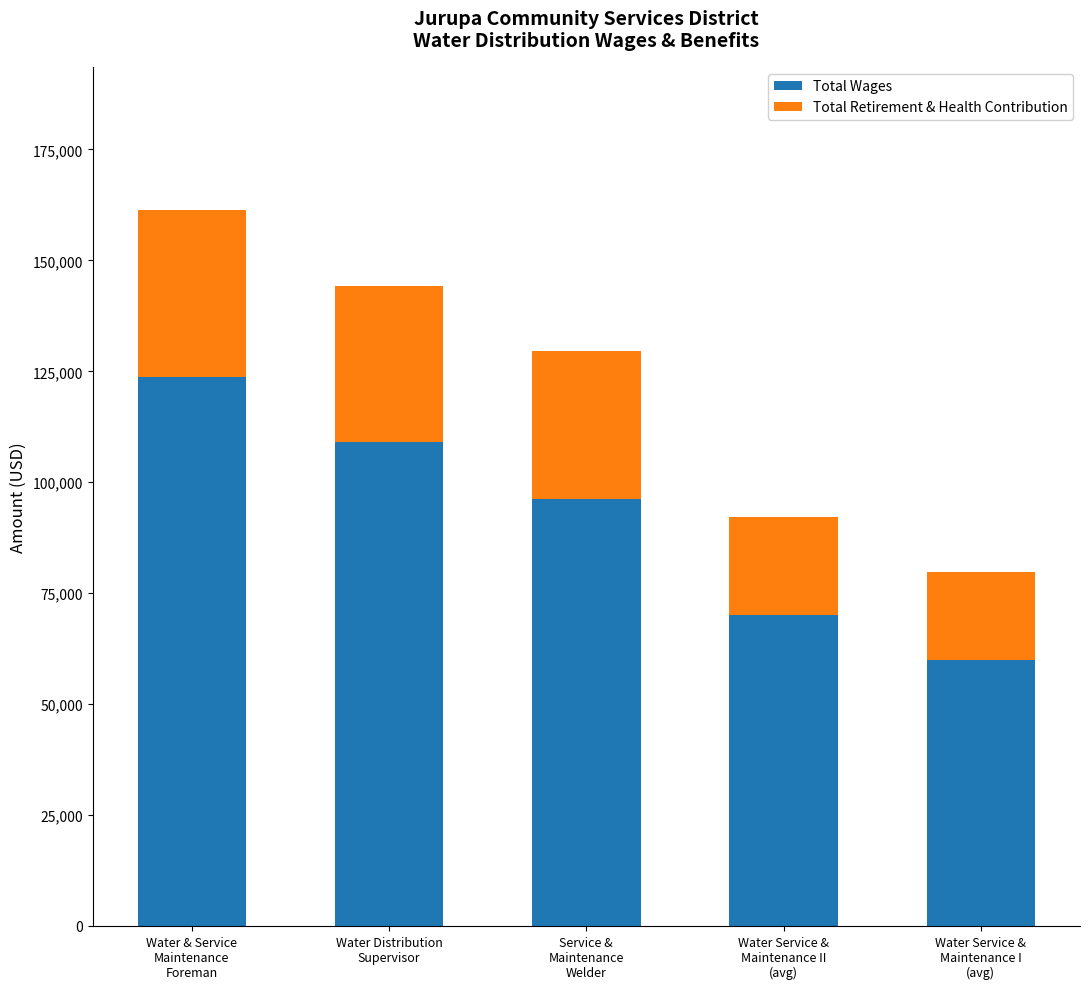

How many bars are there in total?

5